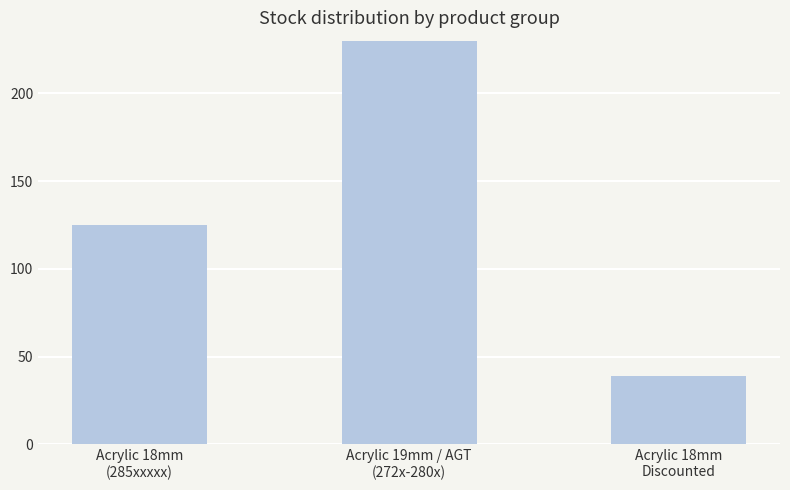

Count the number of values greater than 125.

1